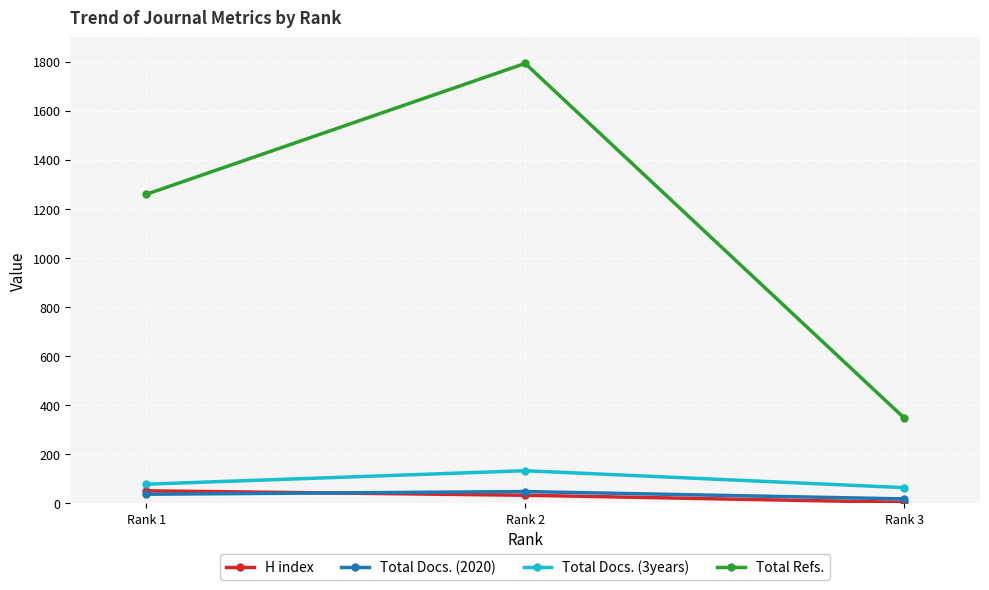

Is this an area chart (filled region under the line)?

No